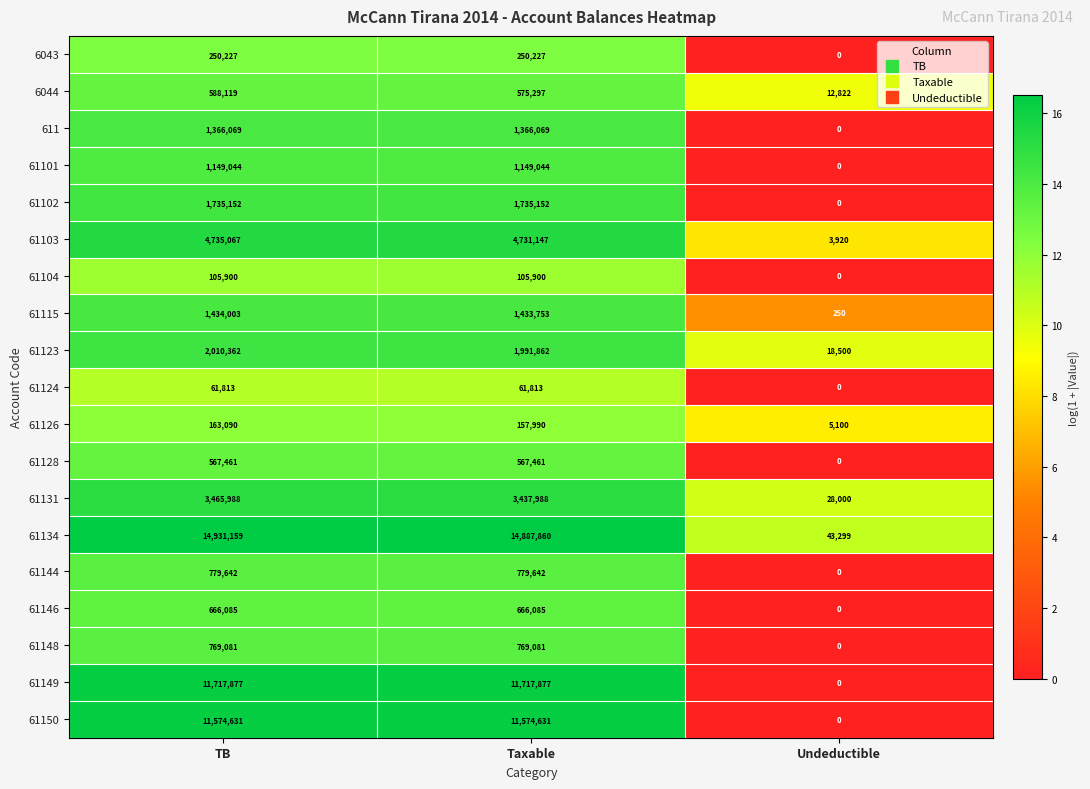

True or false: 61103 has a value of 4735067 at TB.

True